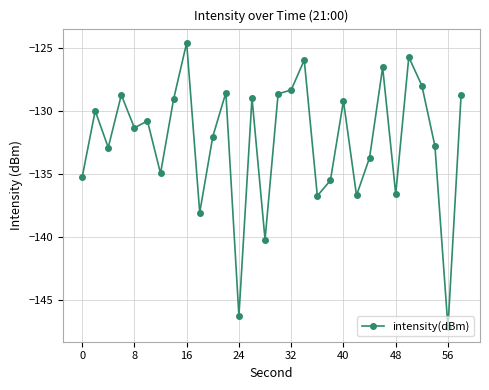

What is the average value?

-132.4